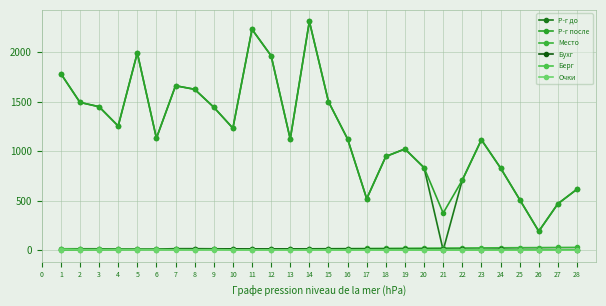

List the series in order of their peak value, highest first.

Р-г до, Р-г после, Место, Бухг, Берг, Очки